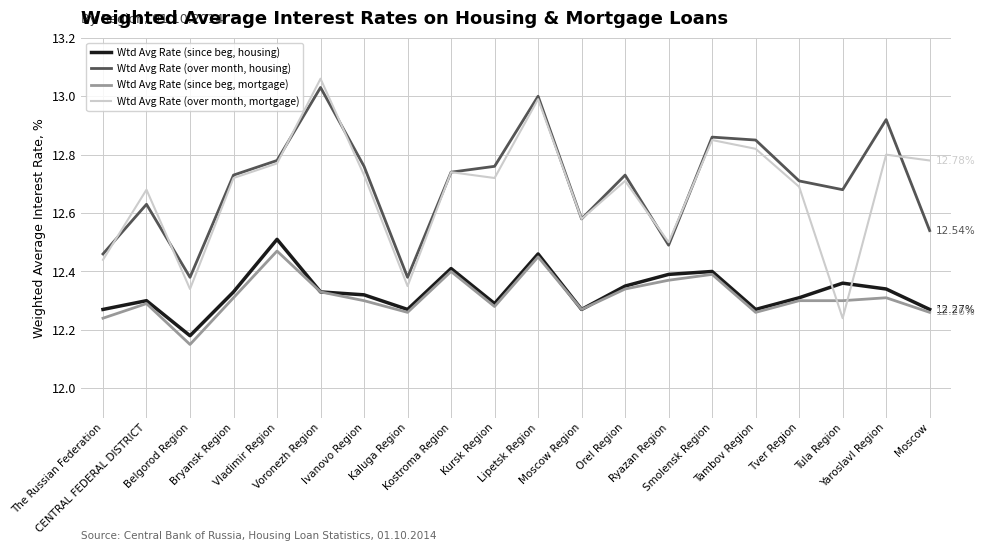

Rank the series by their maximum value, from lowest to highest.

Wtd Avg Rate (since beg, mortgage), Wtd Avg Rate (since beg, housing), Wtd Avg Rate (over month, housing), Wtd Avg Rate (over month, mortgage)